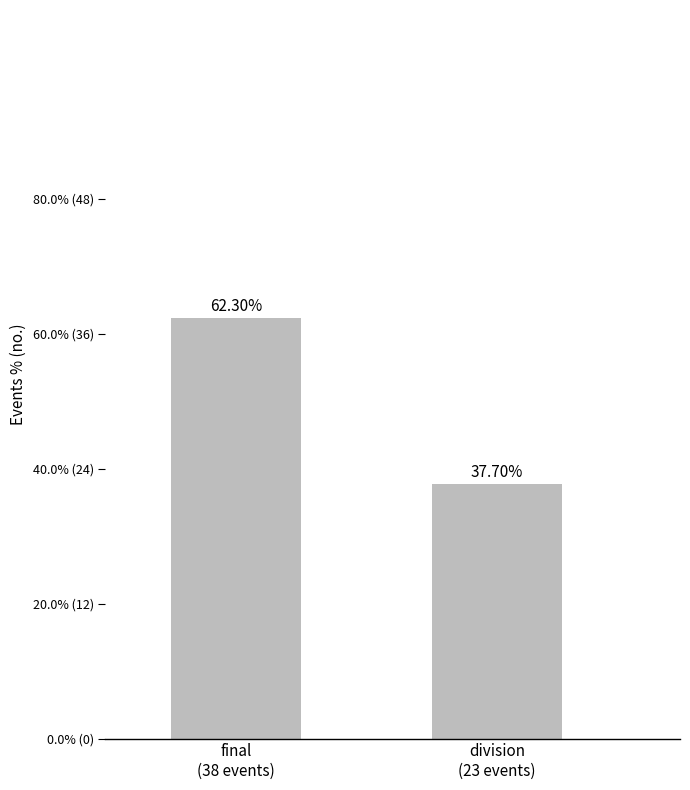

What is the average value?

50.0